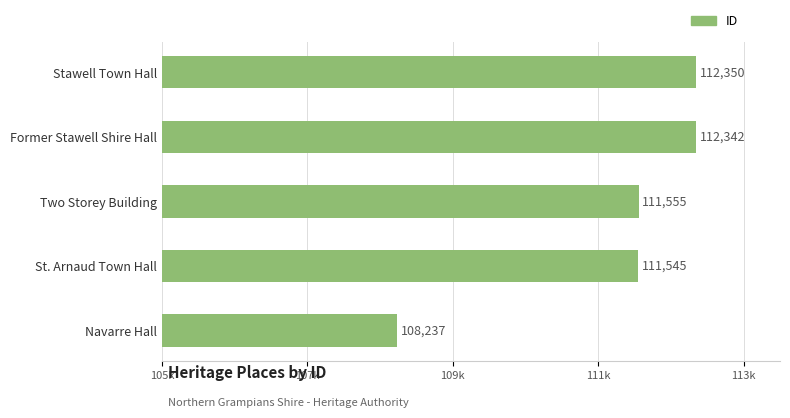

Are the bars horizontal?

Yes